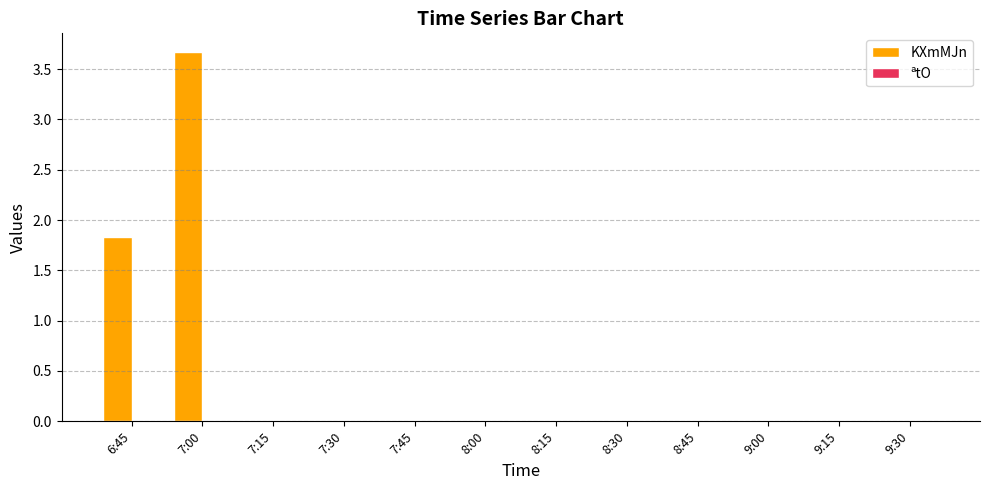

Reading left to right, transcribe all the data shown in this chart.

6:45=1.8	7:00=3.7	7:15=0.0	7:30=0.0	7:45=0.0	8:00=0.0	8:15=0.0	8:30=0.0	8:45=0.0	9:00=0.0	9:15=0.0	9:30=0.0